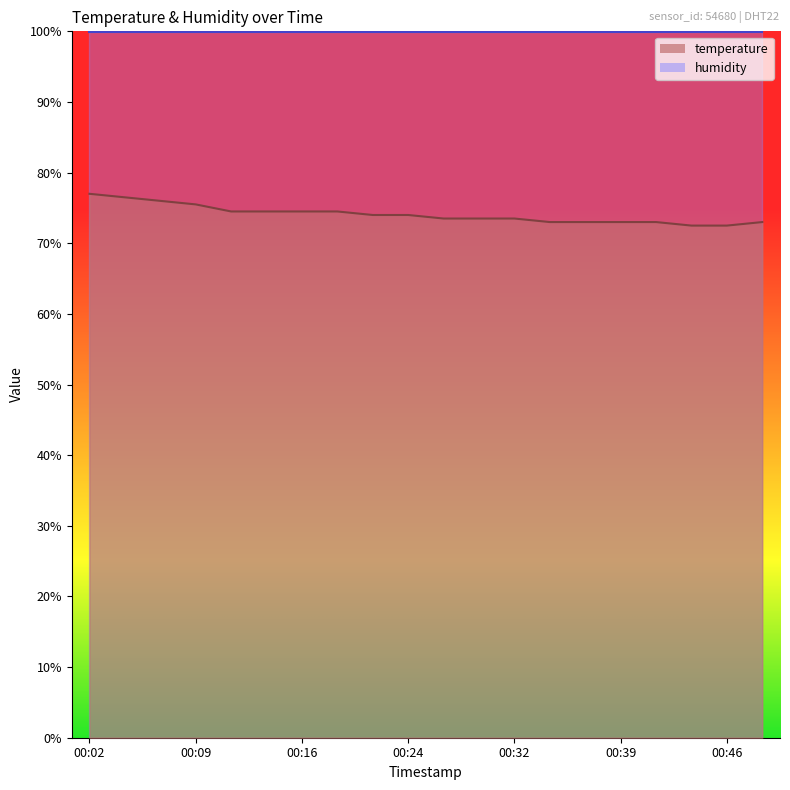

What is the difference between the maximum and minimum values?

4.5